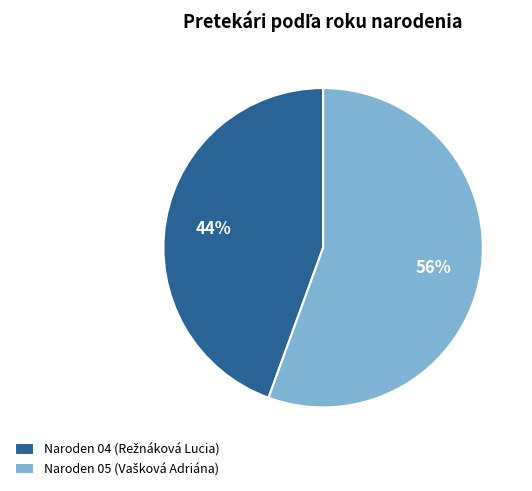

To the nearest percent, what is the average slice percentage?

50%